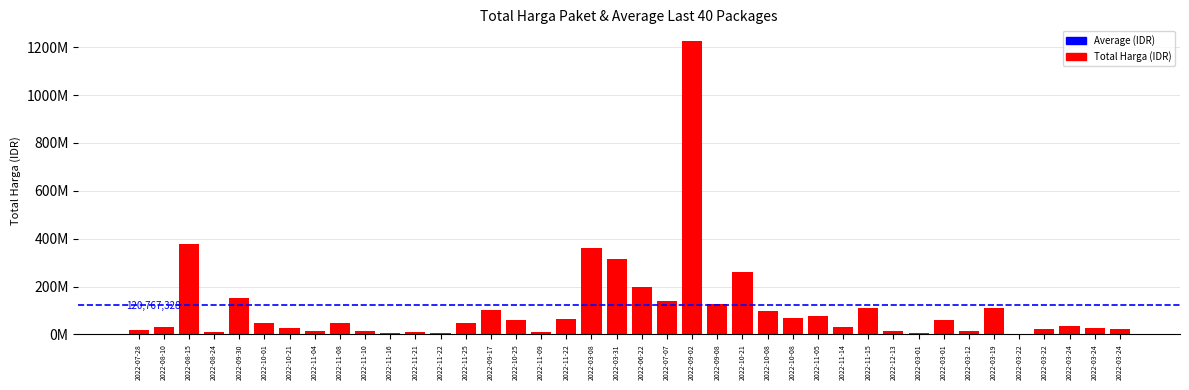

What is the value of the 32nd bar from the left?

6936000